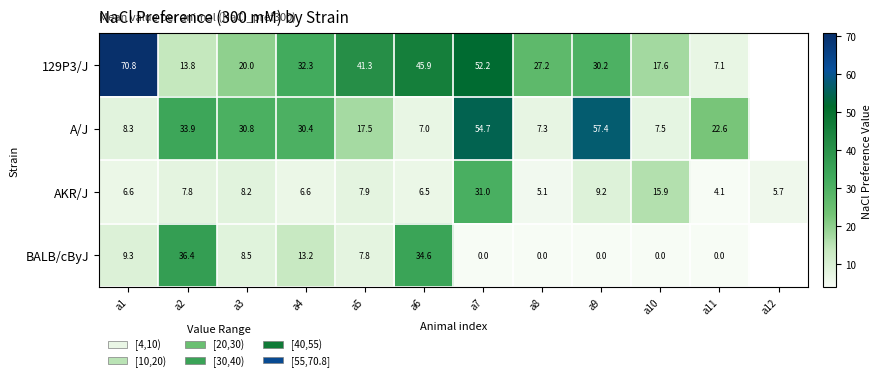

What is the highest value of the A/J series?

57.4